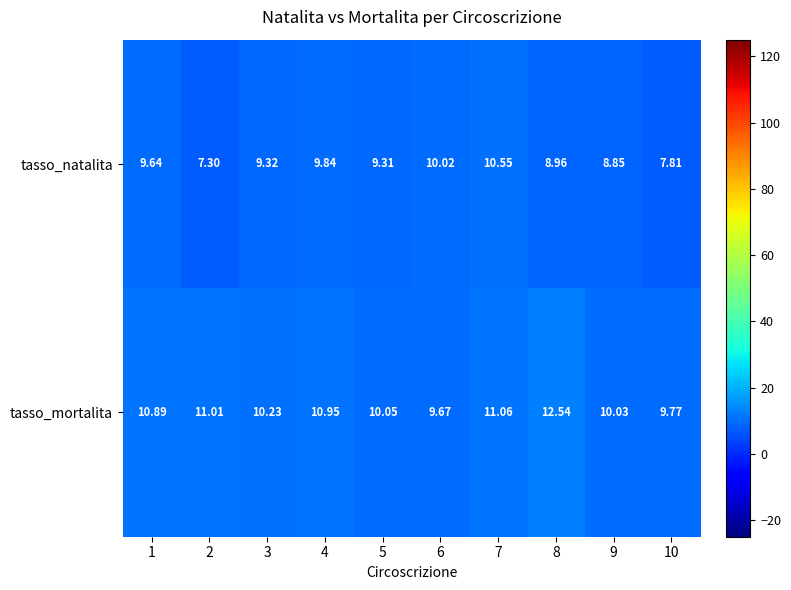

Which series has the largest total across all categories?

tasso_mortalita